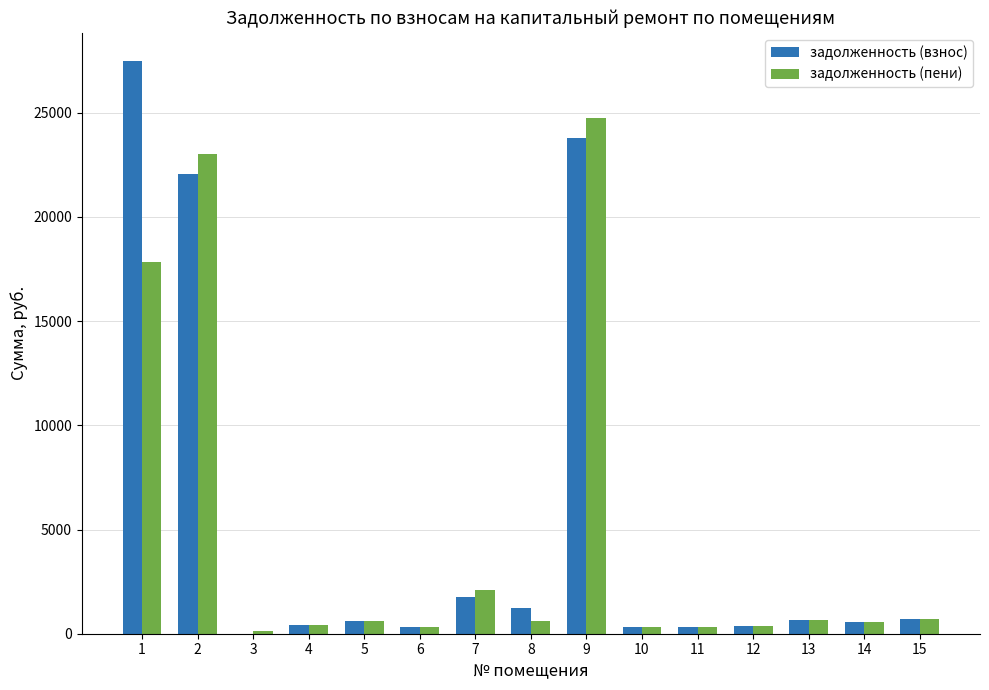

At which label is задолженность (пени) closest to 12446?

1